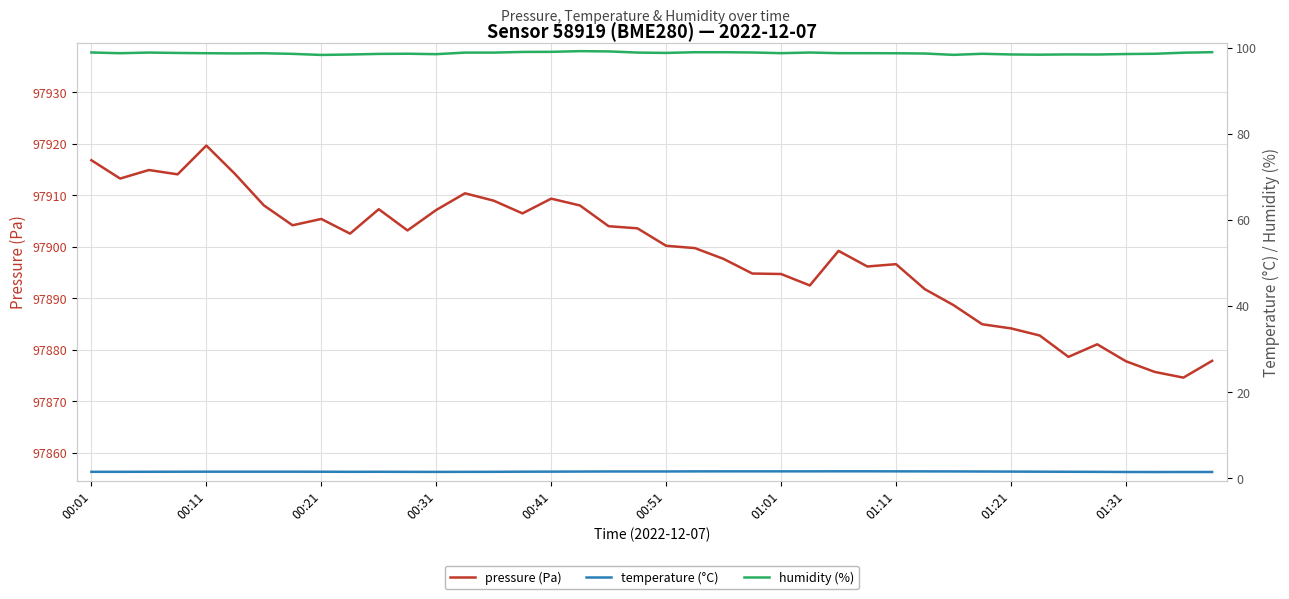

Which series has the largest range (max minus min)?

pressure (Pa)